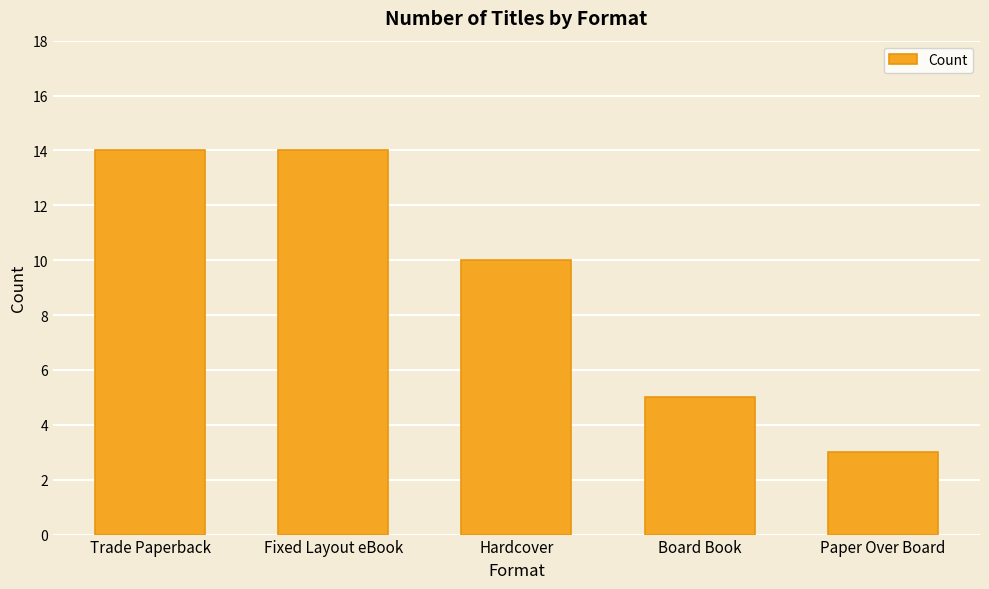

Is it true that the value at Paper Over Board is 4?

False